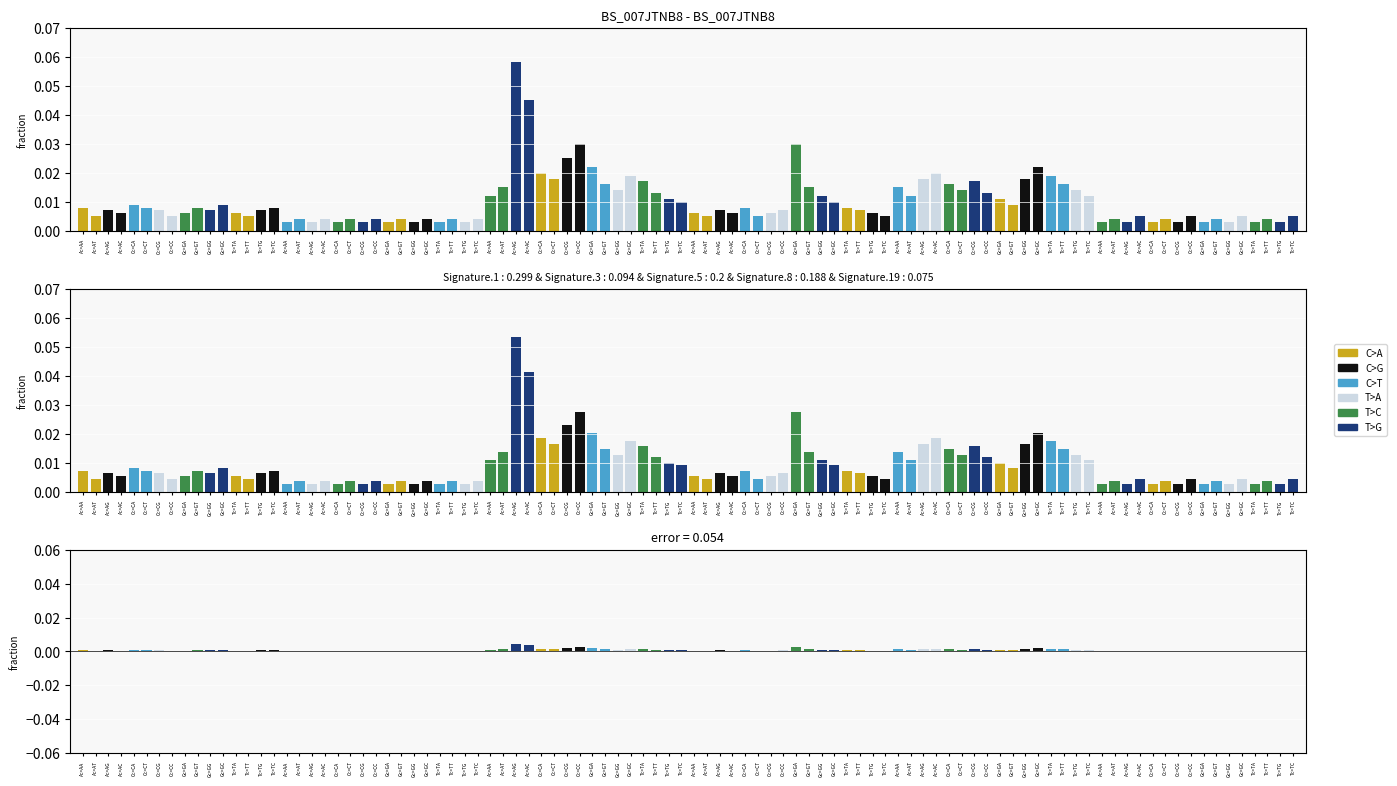

Reading left to right, extract all data points from this chart.

C>A: 0=0.0	1=0.0	2=0.0	3=0.0	4=0.0	5=0.0	6=0.0	7=0.0	8=0.0	9=0.0	10=0.0	11=0.0	12=0.0	13=0.0	14=0.0	15=0.0
C>G: 0=0.0	1=0.0	2=0.0	3=0.0	4=0.0	5=0.0	6=0.0	7=0.0	8=0.0	9=0.0	10=0.0	11=0.0	12=0.0	13=0.0	14=0.0	15=0.0
C>T: 0=0.0	1=0.0	2=0.1	3=0.0	4=0.0	5=0.0	6=0.0	7=0.0	8=0.0	9=0.0	10=0.0	11=0.0	12=0.0	13=0.0	14=0.0	15=0.0
T>A: 0=0.0	1=0.0	2=0.0	3=0.0	4=0.0	5=0.0	6=0.0	7=0.0	8=0.0	9=0.0	10=0.0	11=0.0	12=0.0	13=0.0	14=0.0	15=0.0
T>C: 0=0.0	1=0.0	2=0.0	3=0.0	4=0.0	5=0.0	6=0.0	7=0.0	8=0.0	9=0.0	10=0.0	11=0.0	12=0.0	13=0.0	14=0.0	15=0.0
T>G: 0=0.0	1=0.0	2=0.0	3=0.0	4=0.0	5=0.0	6=0.0	7=0.0	8=0.0	9=0.0	10=0.0	11=0.0	12=0.0	13=0.0	14=0.0	15=0.0